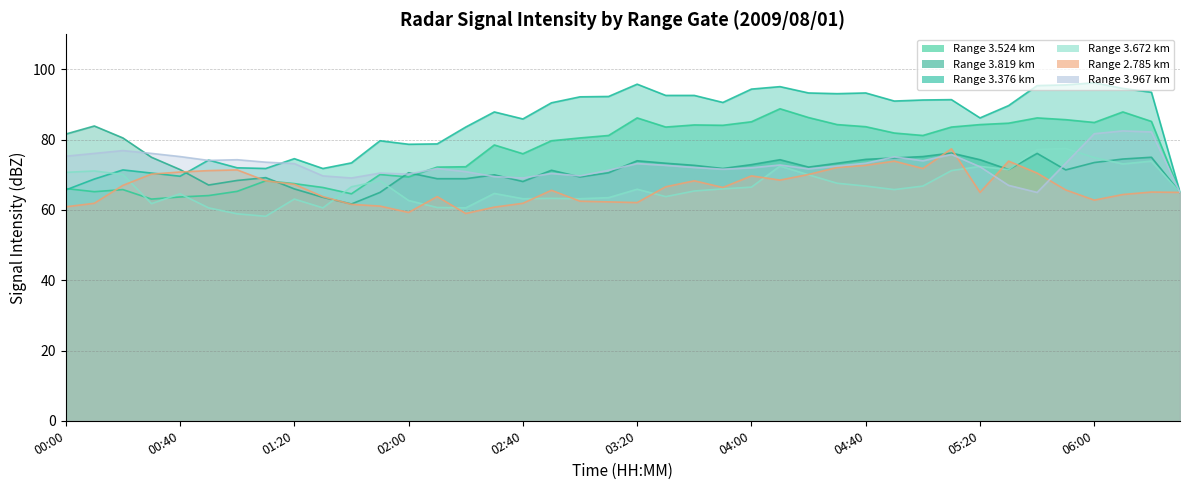

Reading left to right, what are all the values shown in this chart?

3.524: 66.1	65.2	65.8	63.1	63.7	64.1	65.3	68.3	67.5	66.4	64.6	70.1	69.4	72.2	72.3	78.5	76.0	79.7	80.5	81.2	86.2	83.6	84.2	84.1	85.1	88.8	86.3	84.3	83.7	81.9	81.2	83.6	84.3	84.7	86.2	85.7	84.9	87.9	85.2	65.0
3.819: 81.6	83.9	80.5	75.0	71.5	67.1	68.4	69.2	66.0	63.6	61.7	65.0	70.6	68.9	68.9	70.0	68.1	71.3	69.4	70.6	74.0	73.3	72.7	71.8	72.9	74.3	72.2	73.3	74.4	74.8	75.2	76.2	74.3	71.5	76.1	71.4	73.5	74.5	75.0	65.0
3.376: 65.7	68.8	71.4	70.5	69.6	74.2	72.0	71.8	74.6	71.8	73.4	79.7	78.7	78.8	83.6	87.9	85.9	90.5	92.2	92.3	95.8	92.6	92.6	90.6	94.4	95.1	93.3	93.1	93.3	91.0	91.3	91.4	86.2	89.7	95.4	95.6	96.2	94.6	93.5	65.0
3.672: 70.7	71.1	70.1	61.8	64.6	60.6	58.9	58.2	63.1	60.6	66.6	68.3	62.7	60.7	60.6	64.7	63.2	63.3	63.2	63.5	65.9	63.8	65.4	66.0	66.5	72.5	70.0	67.6	66.8	65.8	66.8	71.2	72.4	71.5	77.2	77.5	74.9	73.1	73.9	65.0
2.785: 60.9	61.9	67.0	70.2	70.8	71.2	71.4	68.3	67.3	63.8	61.6	61.1	59.3	63.8	59.0	60.8	61.9	65.6	62.5	62.3	62.1	66.6	68.3	66.4	69.7	68.5	70.1	72.1	72.7	73.9	71.8	77.4	65.0	73.9	70.5	65.7	62.8	64.4	65.1	65.0
3.967: 75.3	76.1	76.9	76.1	75.2	74.1	74.3	73.6	73.2	69.7	69.1	70.5	70.2	71.8	70.9	69.5	69.1	70.4	69.7	71.3	73.2	72.7	72.1	71.6	72.0	72.8	71.7	72.5	73.3	75.1	74.0	75.8	72.3	67.0	65.0	73.3	81.7	82.5	82.2	65.0